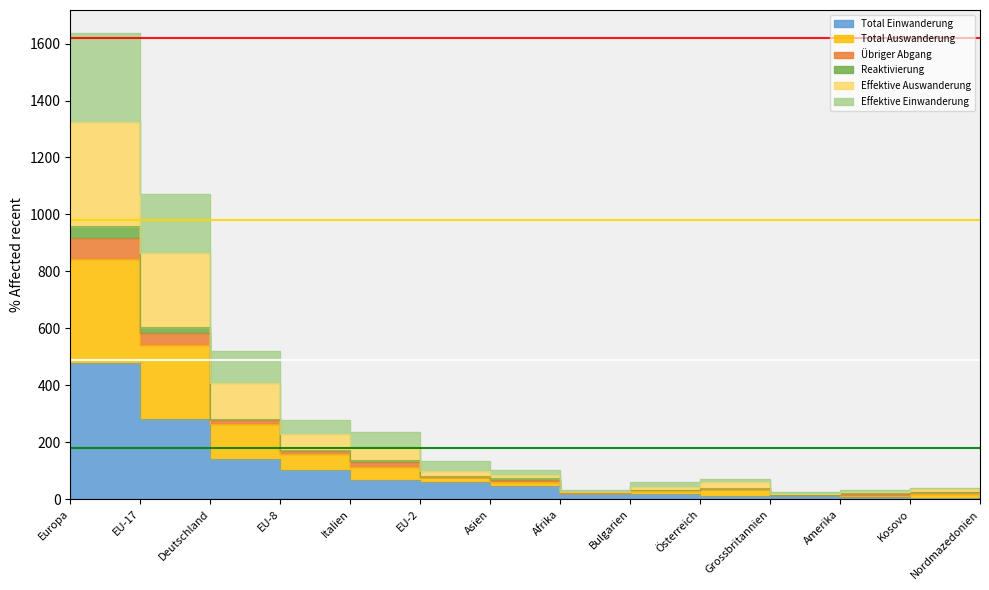

Is this an area chart (filled region under the line)?

No